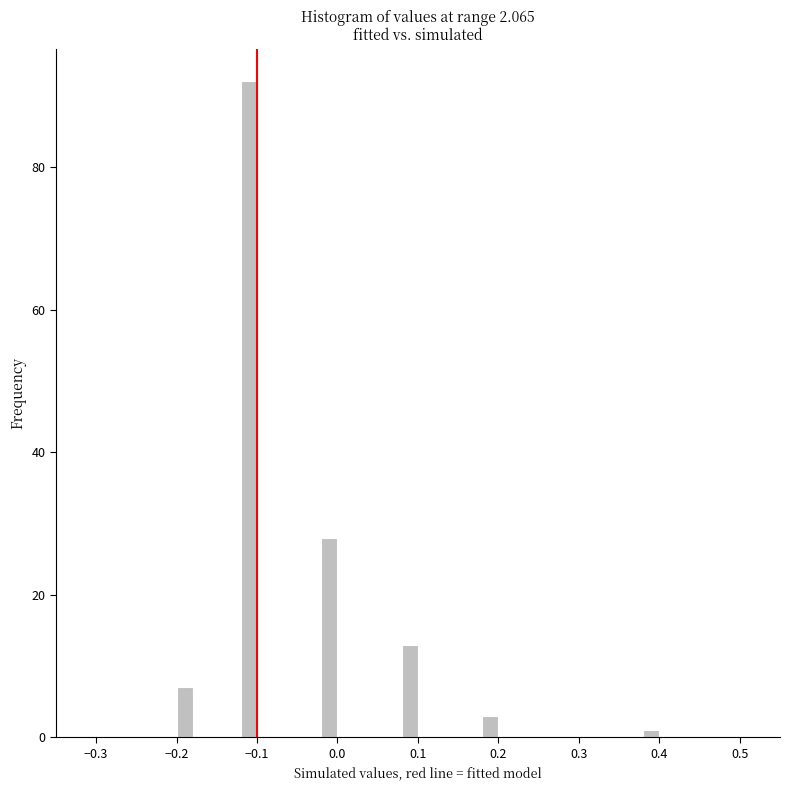

Read against the x-axis, roughly where is the centre of the tallest bar?

-0.11